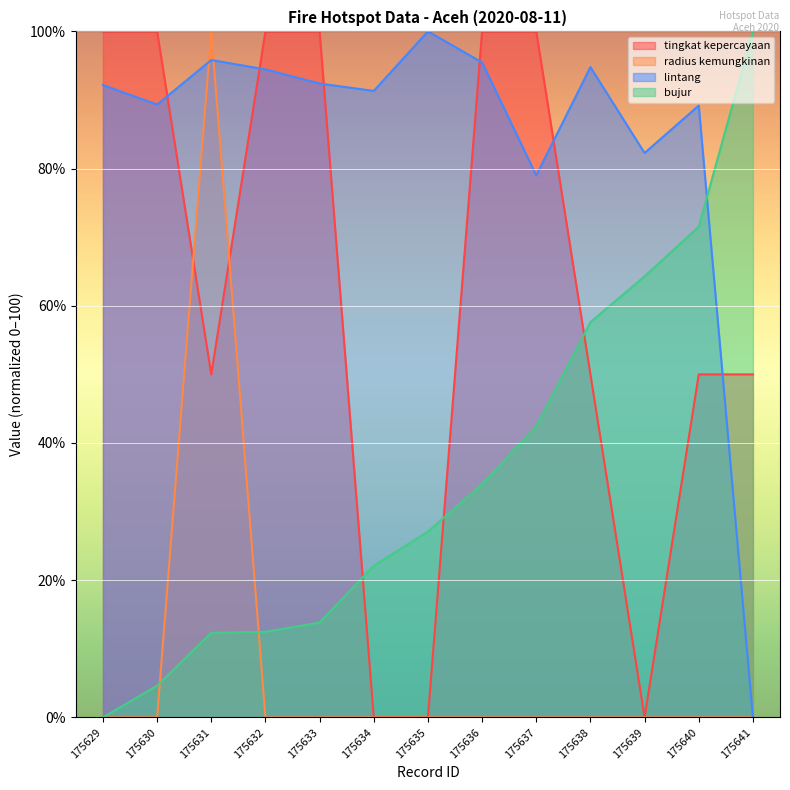

Rank the series at 175632 from lowest to highest value.

radius kemungkinan, bujur, lintang, tingkat kepercayaan